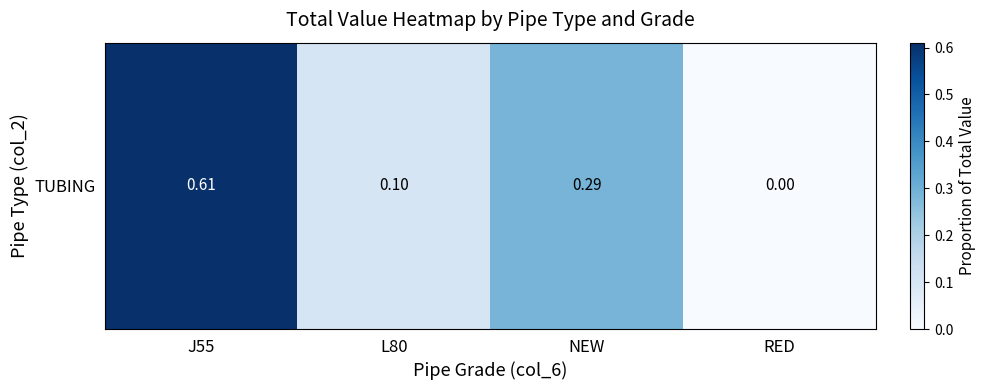

Count the number of categories in the chart.

4